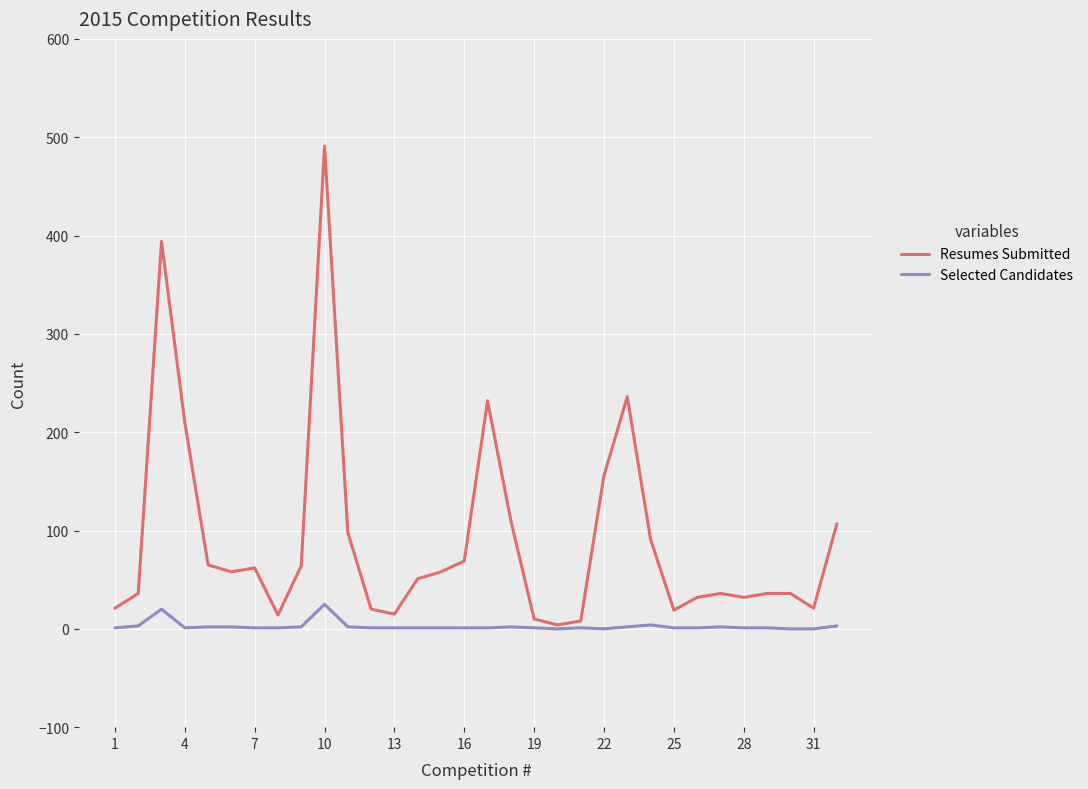

Rank the series by their average value, from highest to lowest.

Resumes Submitted, Selected Candidates